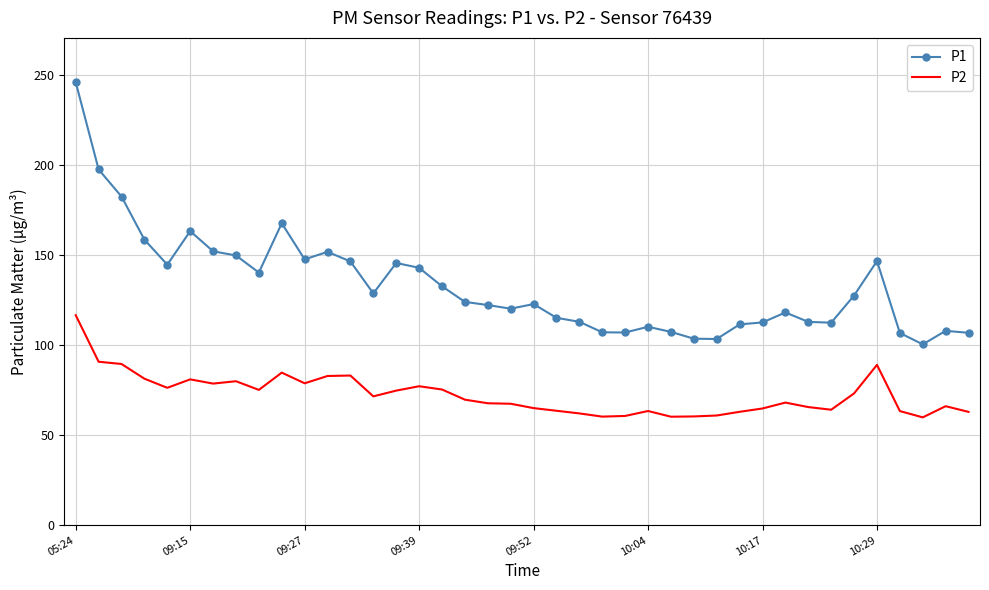

What is the minimum value for P2?

59.9